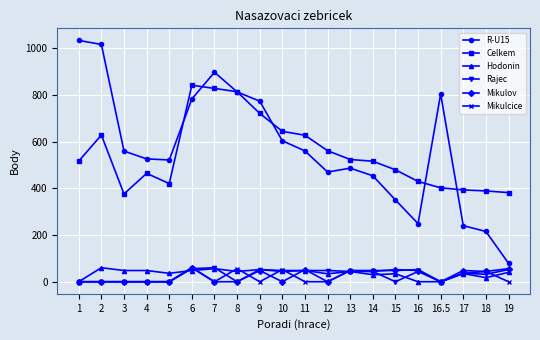

Is the value of Rajec at 16 greater than the value of Hodonin at 16.5?

Yes